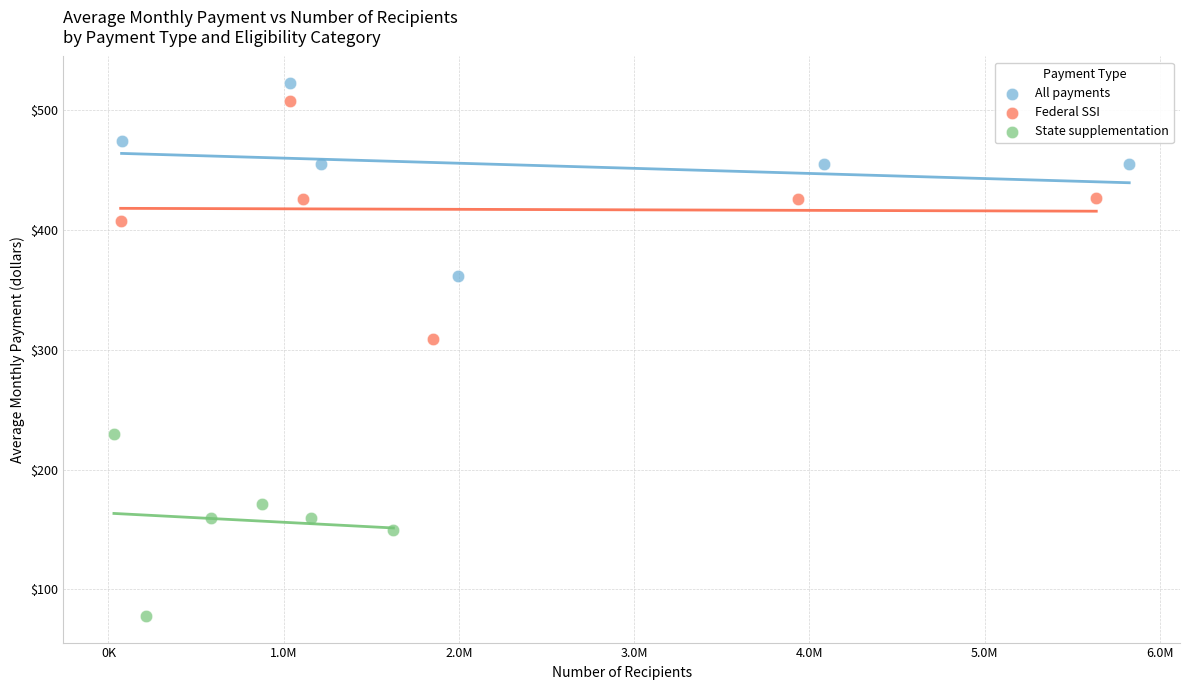

Which series contains the lowest Y value?

State supplementation